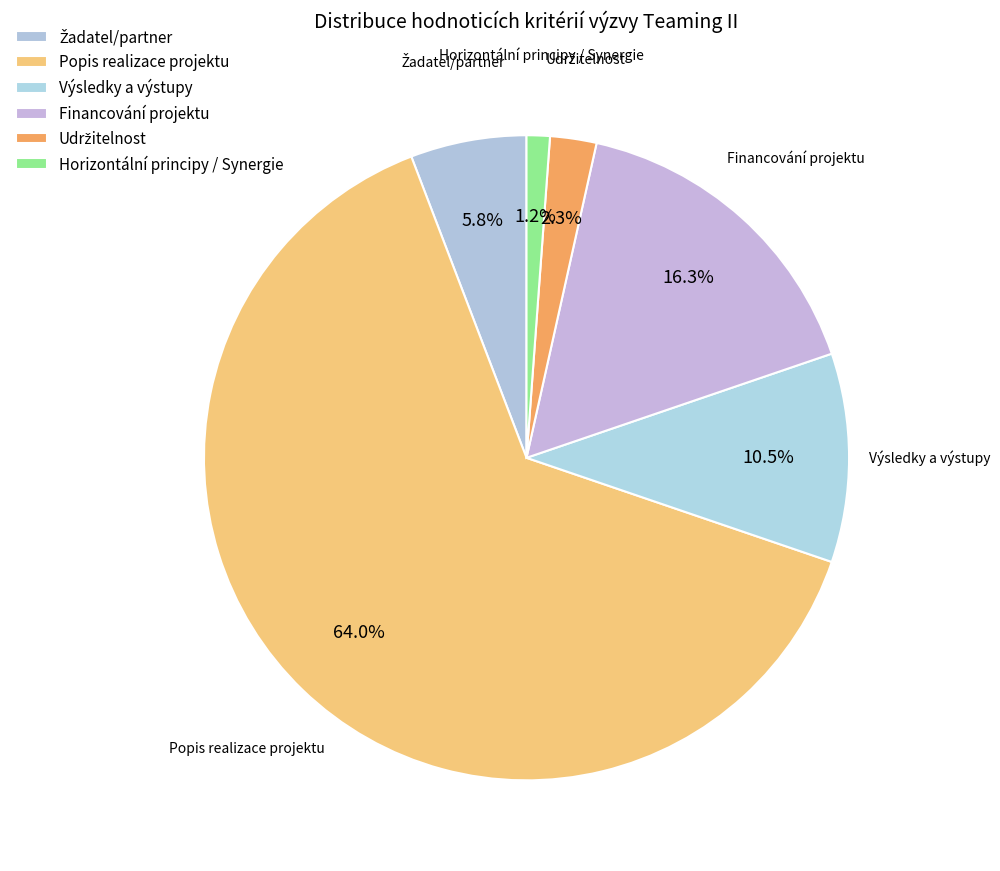

What is the ratio of the value at Popis realizace projektu to the value at Výsledky a výstupy?

6.1